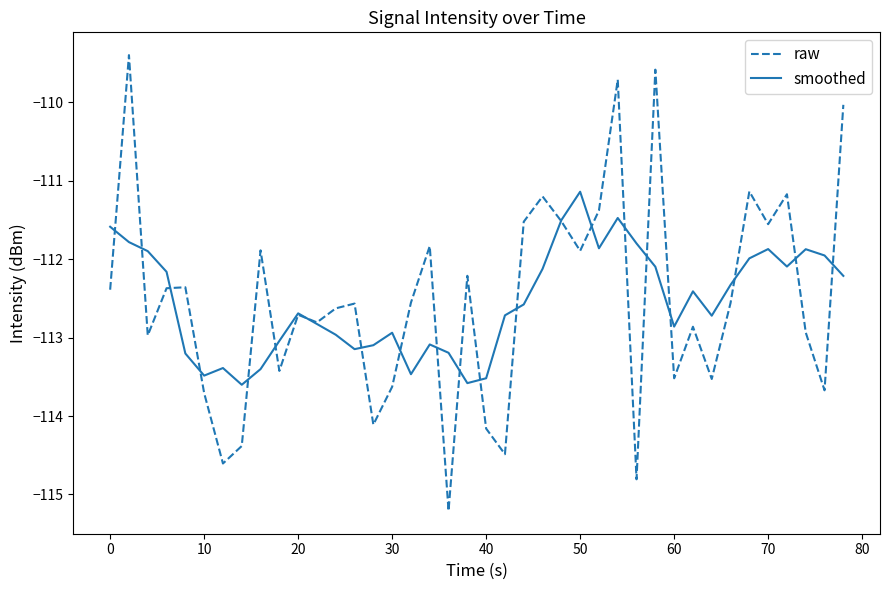

What are all the series names shown in the legend?

raw, smoothed